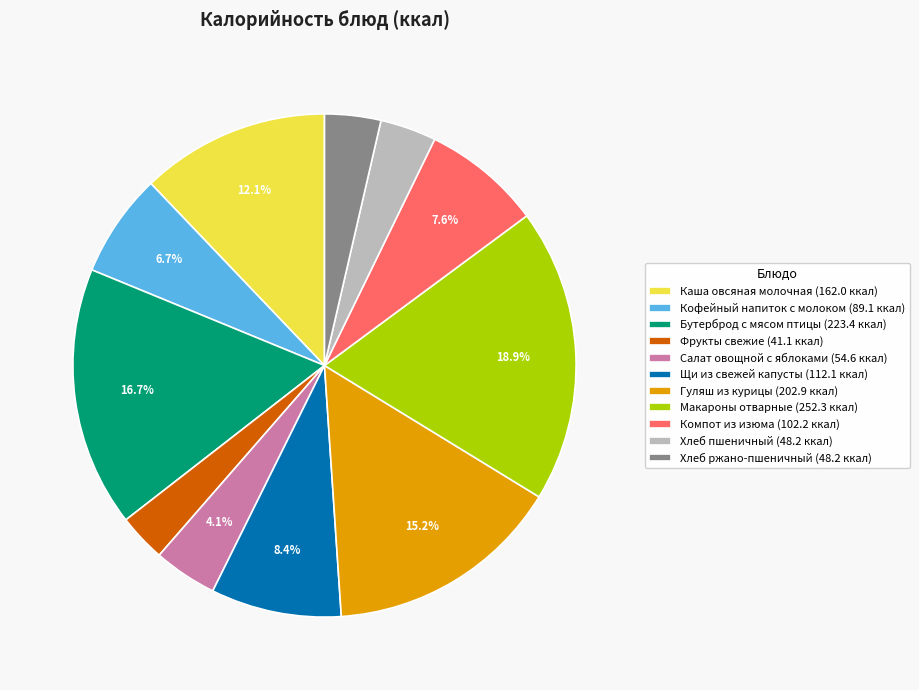

True or false: Гуляш из курицы accounts for 15% of the total.

True